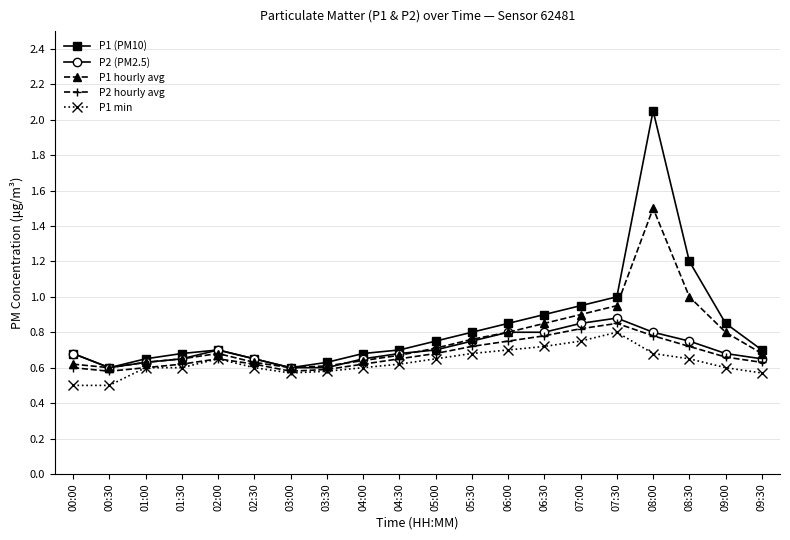

Which series has the widest spread of values?

P1 (PM10)